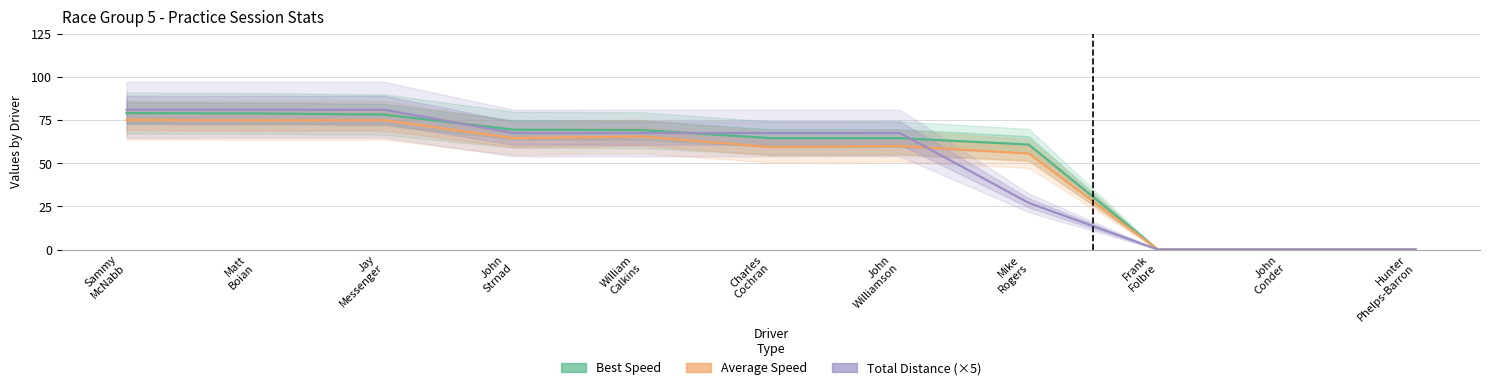

True or false: Average Speed has more than 1 interior local peaks.

True